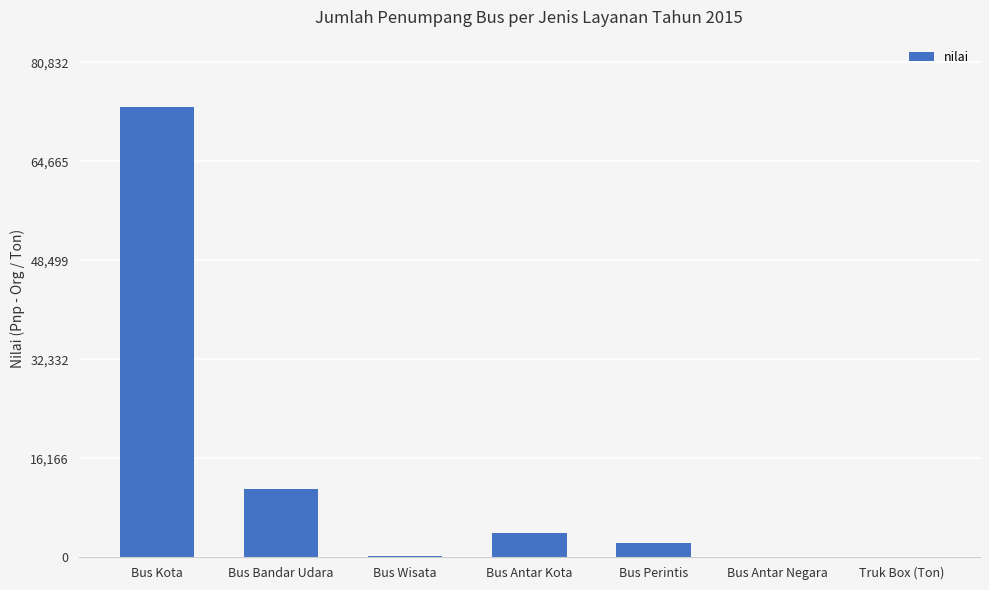

Which has a higher value, Bus Wisata or Bus Antar Kota?

Bus Antar Kota